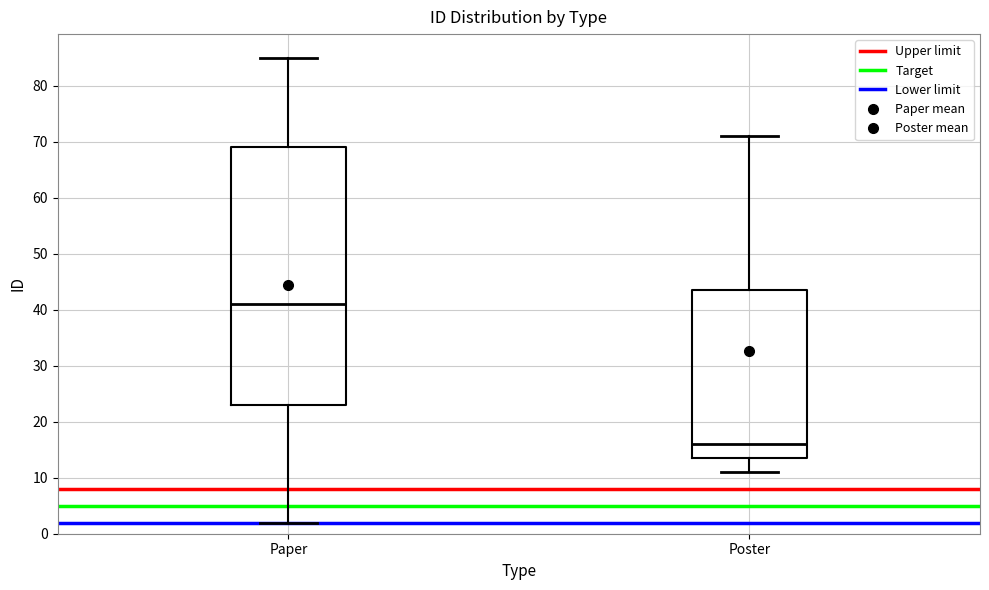

Reading left to right, read every box against the y-axis: the position of its median line, the range the box covers, and the ends of its whiskers. The values are not printed on the chart, so give them approximately, as read against the axis.

Paper: median 41, box 23 to 69, whiskers 2 to 85
Poster: median 16, box 14 to 44, whiskers 11 to 71